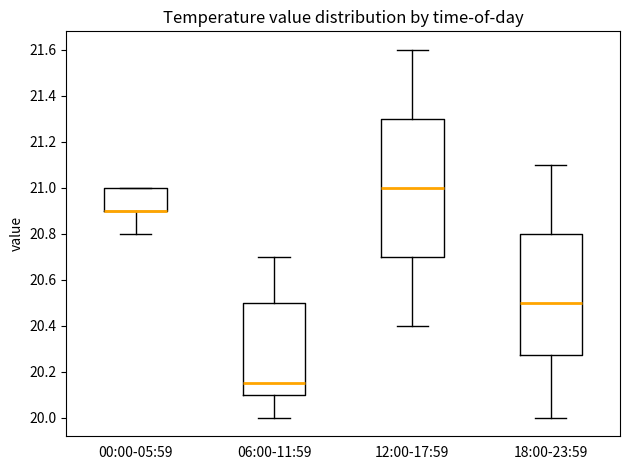

Reading left to right, transcribe this box plot: for each box, give where its median line is, the range the box spans, and where its two whiskers end, as read against the y-axis. The values are not printed on the chart, so give them approximately, as read against the axis.

00:00-05:59: median 20.90 (drawn on the box's lower edge), box 20.90 to 21.00, whiskers 20.80 to 21.00
06:00-11:59: median 20.16, box 20.10 to 20.50, whiskers 20.00 to 20.70
12:00-17:59: median 21.00, box 20.70 to 21.30, whiskers 20.40 to 21.60
18:00-23:59: median 20.50, box 20.28 to 20.80, whiskers 20.00 to 21.10